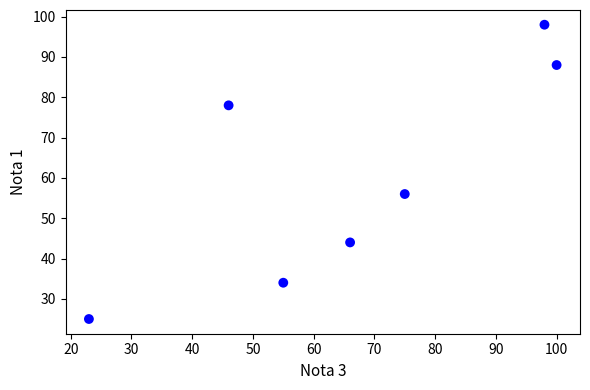

What Y value in the scatter plot is closest to 61?

56